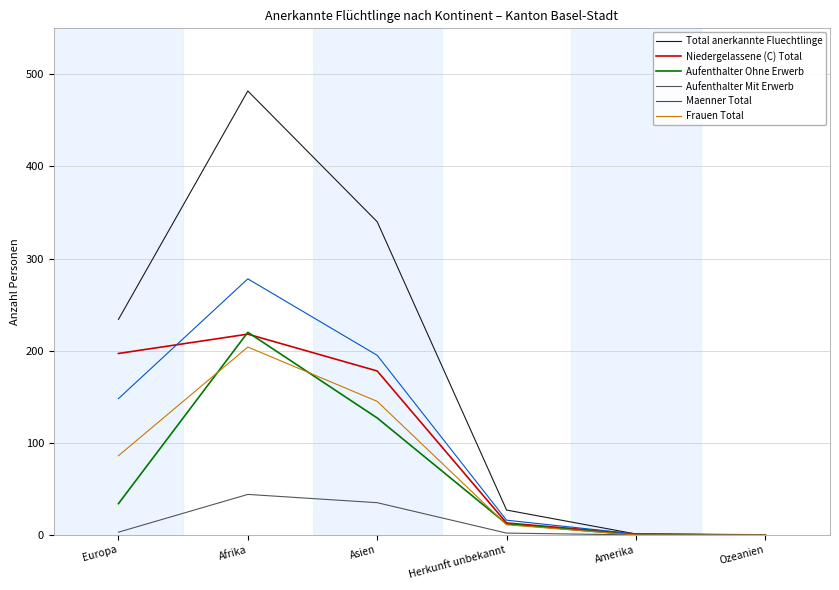

What value does the Aufenthalter Ohne Erwerb series have at Afrika, to the nearest 10?

220